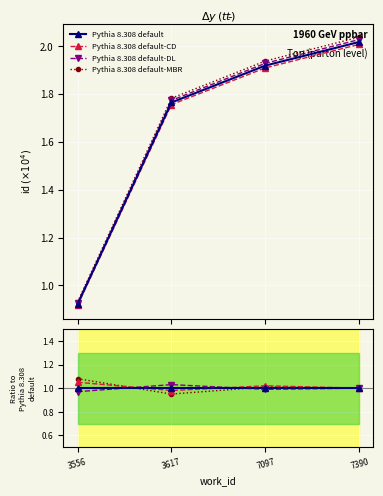

The Pythia 8.308 default-MBR series shows 1.0 at 7097. True or false?

True